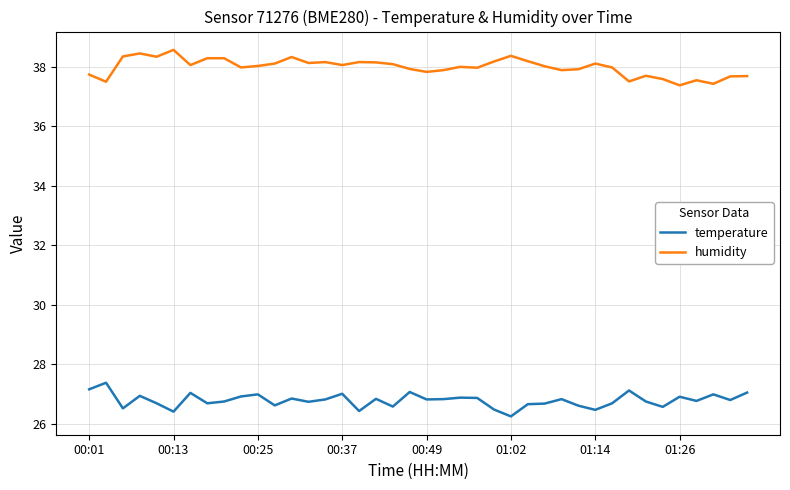

True or false: temperature and humidity intersect in this chart.

False